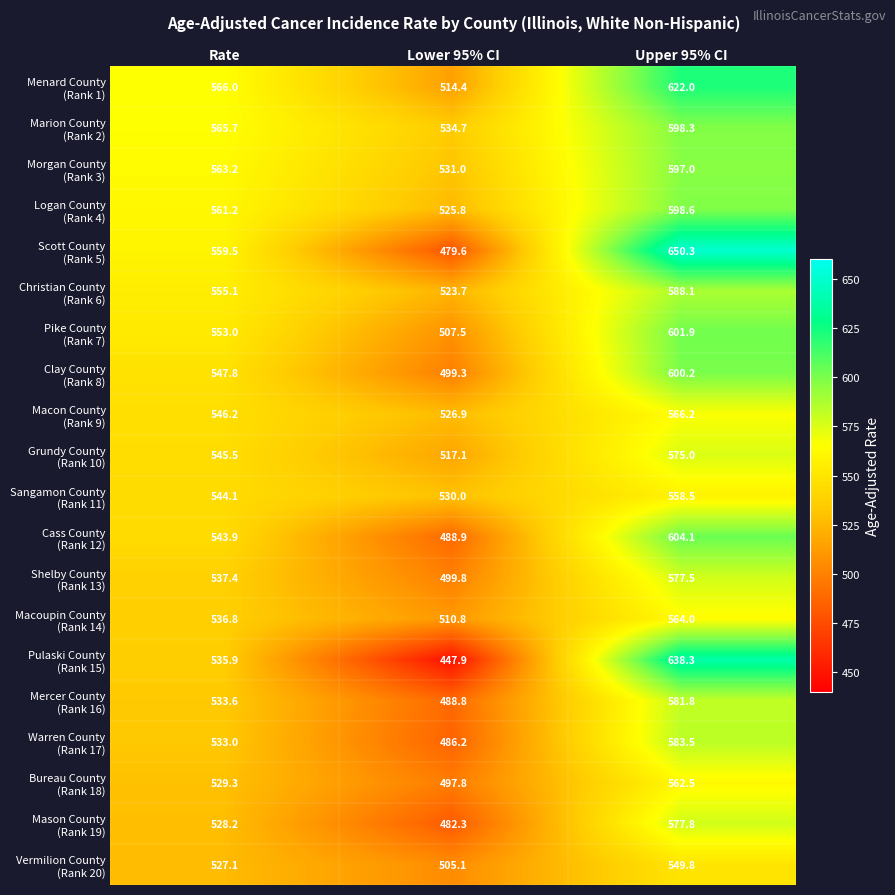

What is the total value across all series at Upper 95% CI?

11795.4